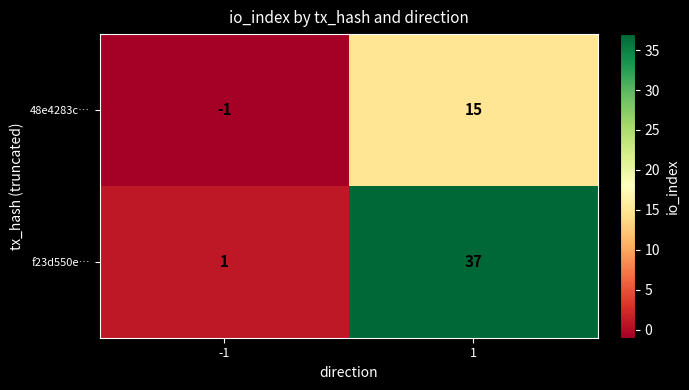

What is the average value of the 48e4283c… series?

7